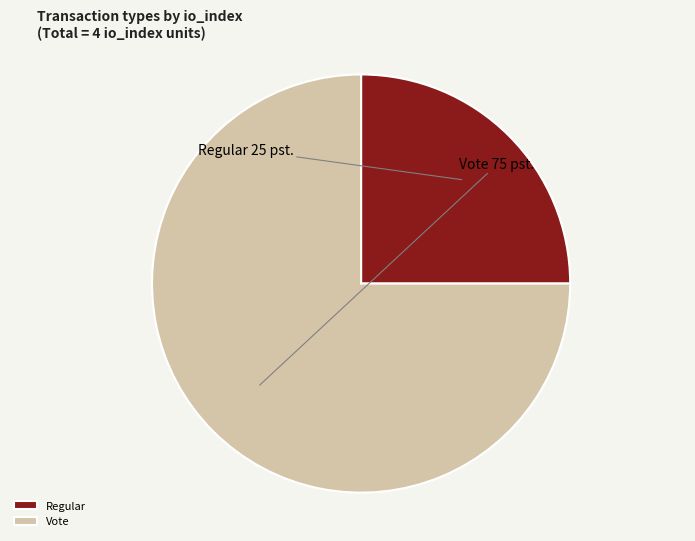

Which slice is the largest?

Vote